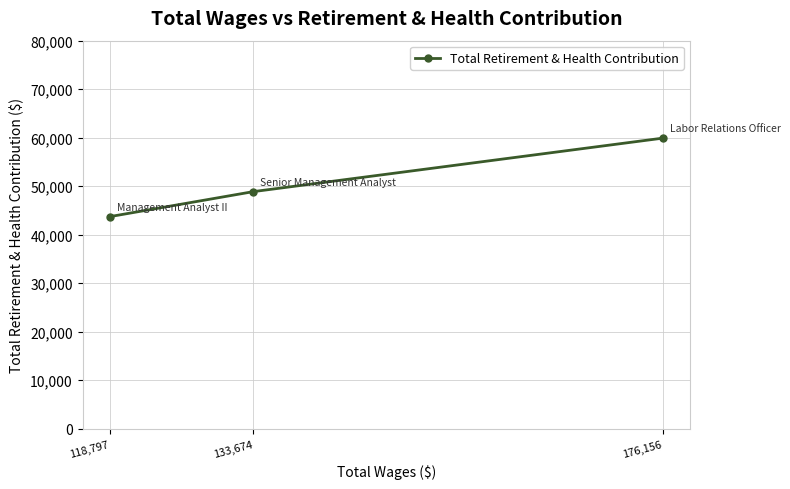

What is the average value?

50847